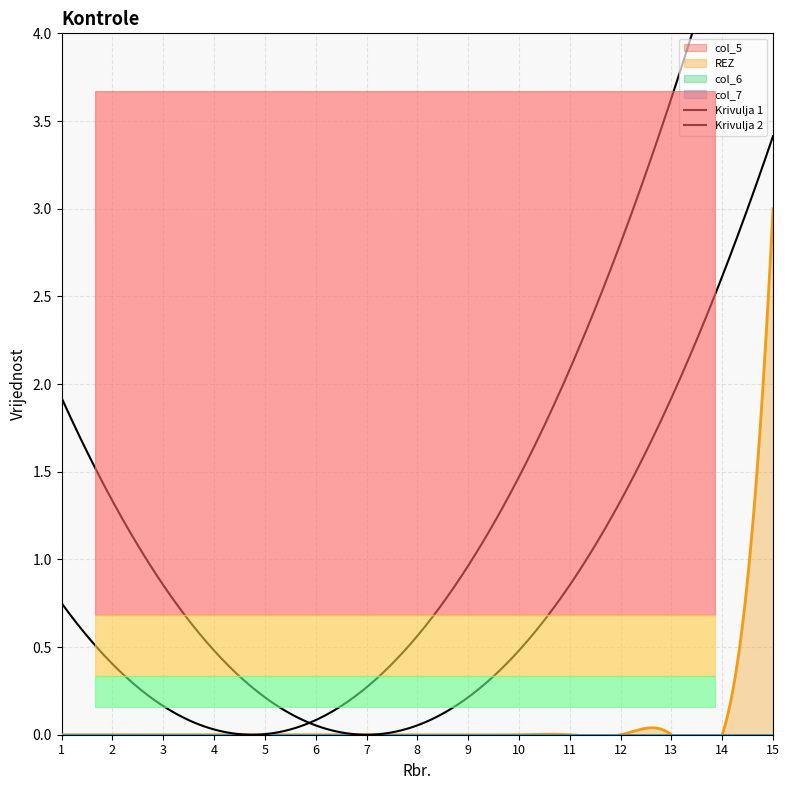

At which label is col_6 closest to 0?

1